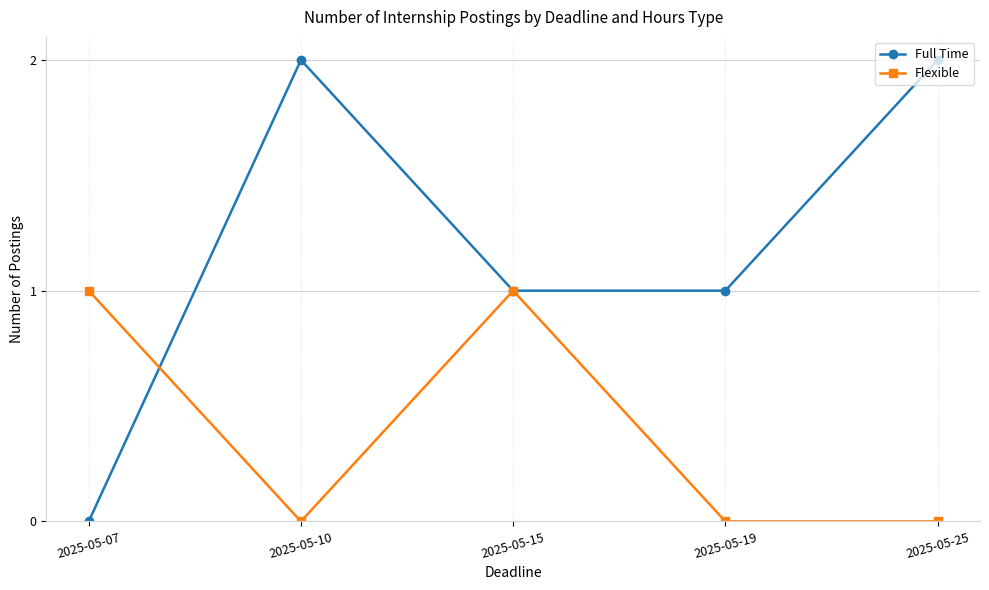

What are all the series names shown in the legend?

Full Time, Flexible